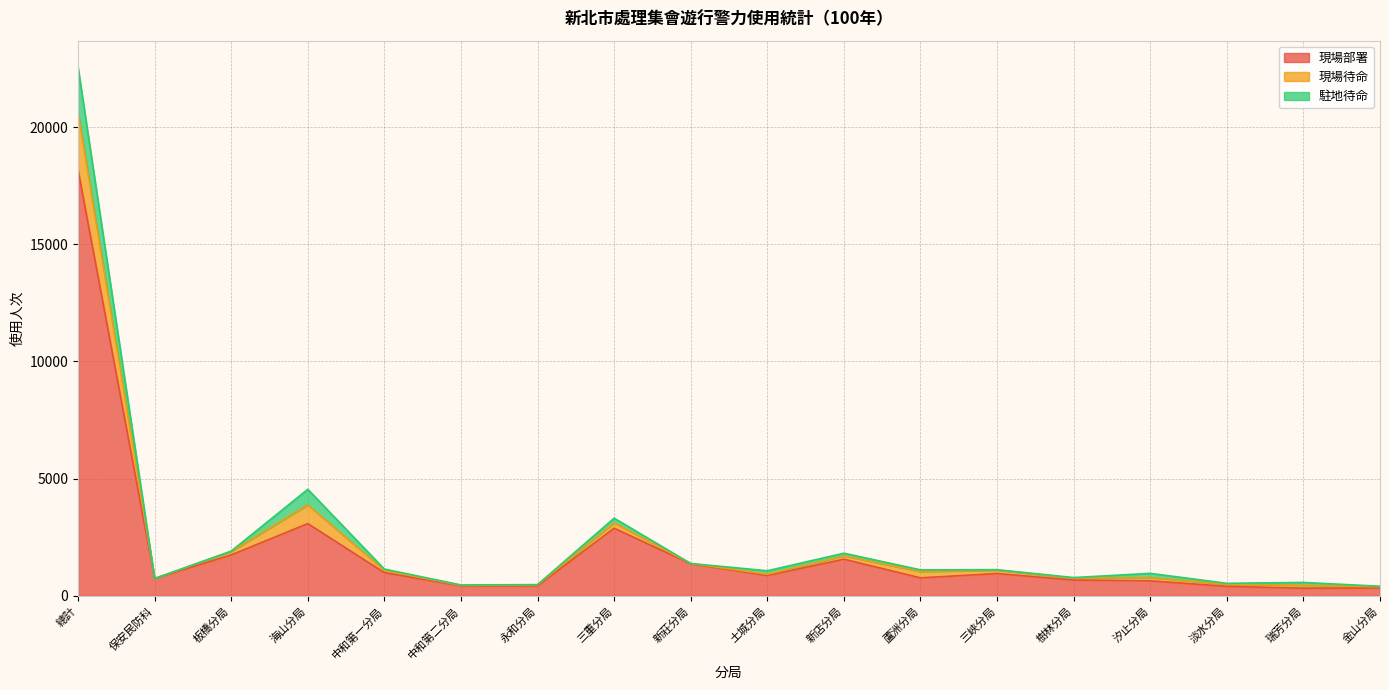

The value of 現場待命 at 保安民防科 is 1044. True or false?

False